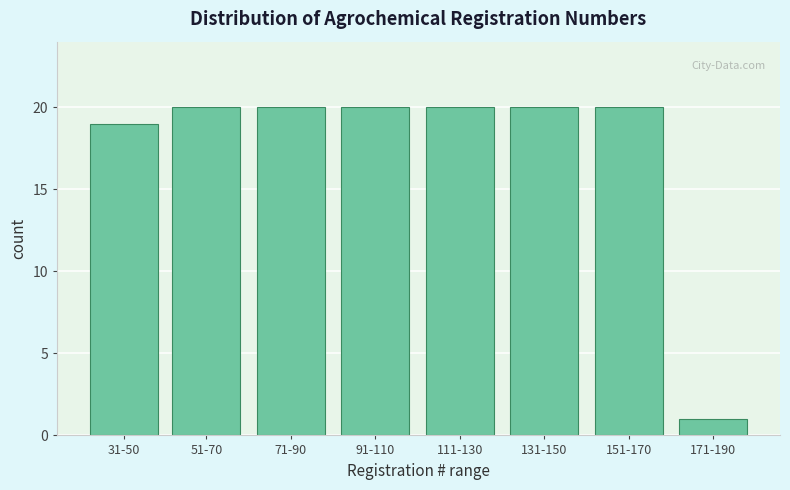

Reading left to right, what are all the values shown in this chart?

19	20	20	20	20	20	20	1